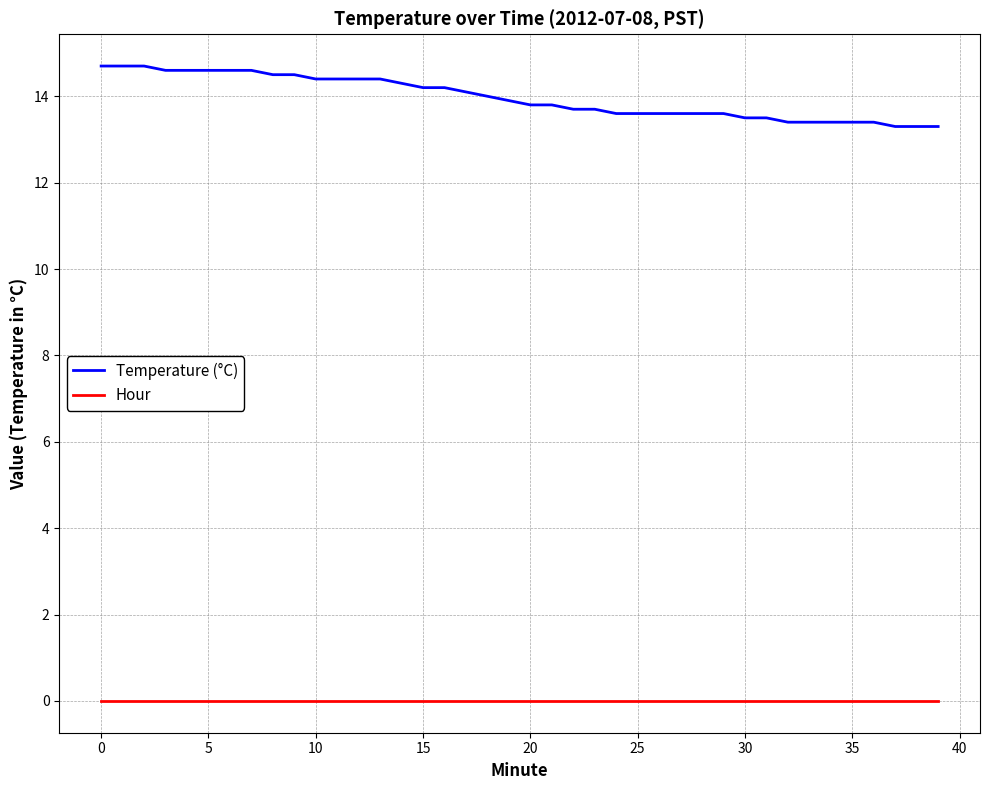

Which series has the largest total across all categories?

Temperature (°C)